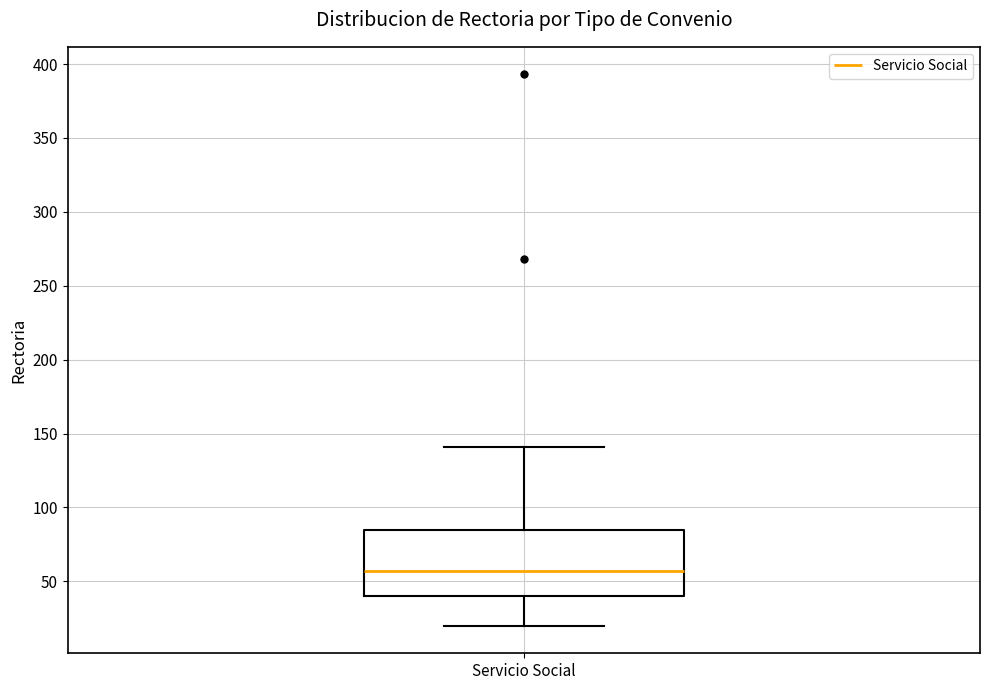

Read this box plot against the y-axis: the position of the median line, the range covered by the box, and the ends of both whiskers. The values are not printed on the chart, so give them approximately, as read against the axis.

median 55, box 40 to 85, whiskers 20 to 140